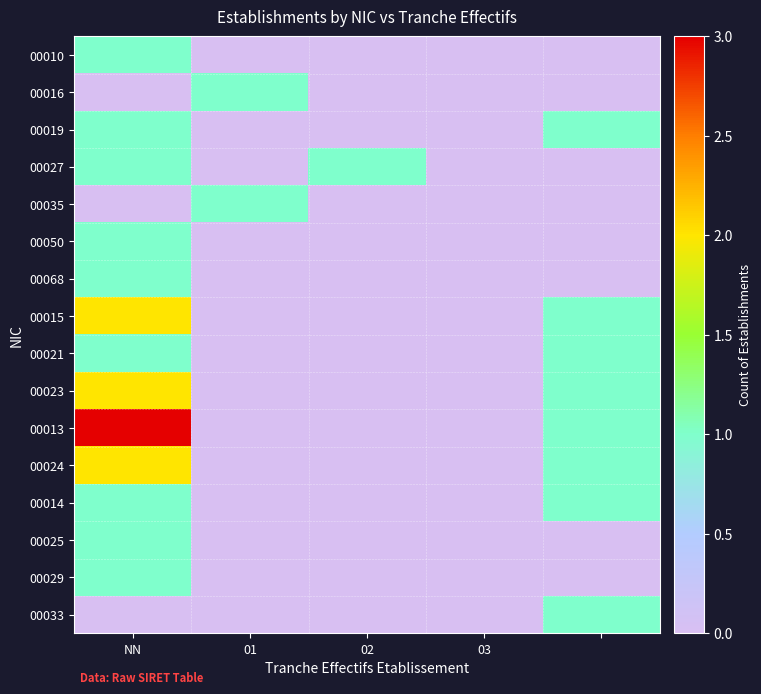

At how many categories does at least one series exceed 0?

4